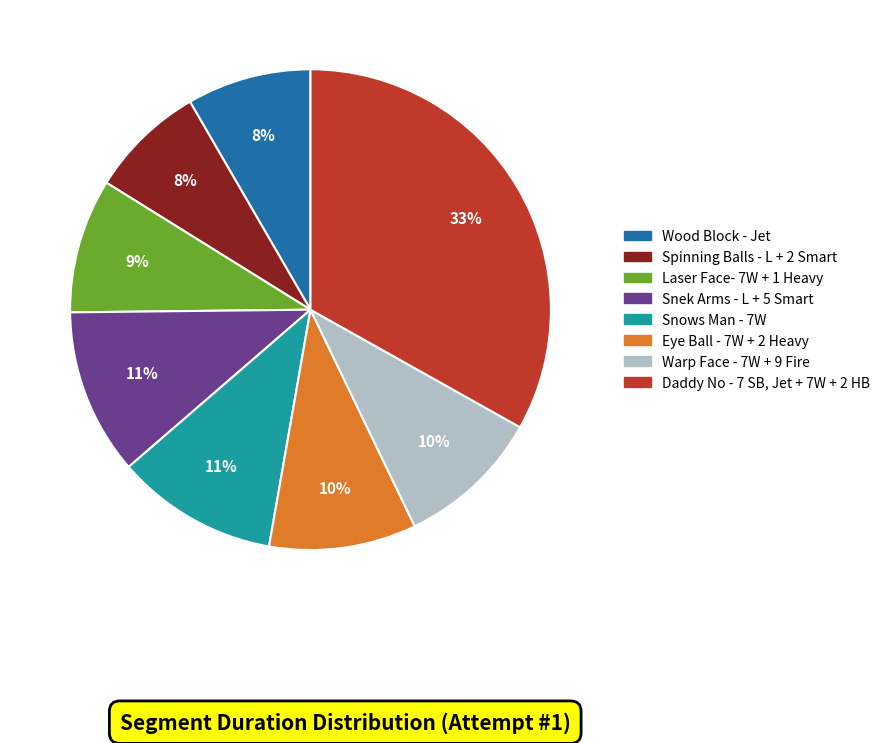

How many slices are in this pie chart?

8